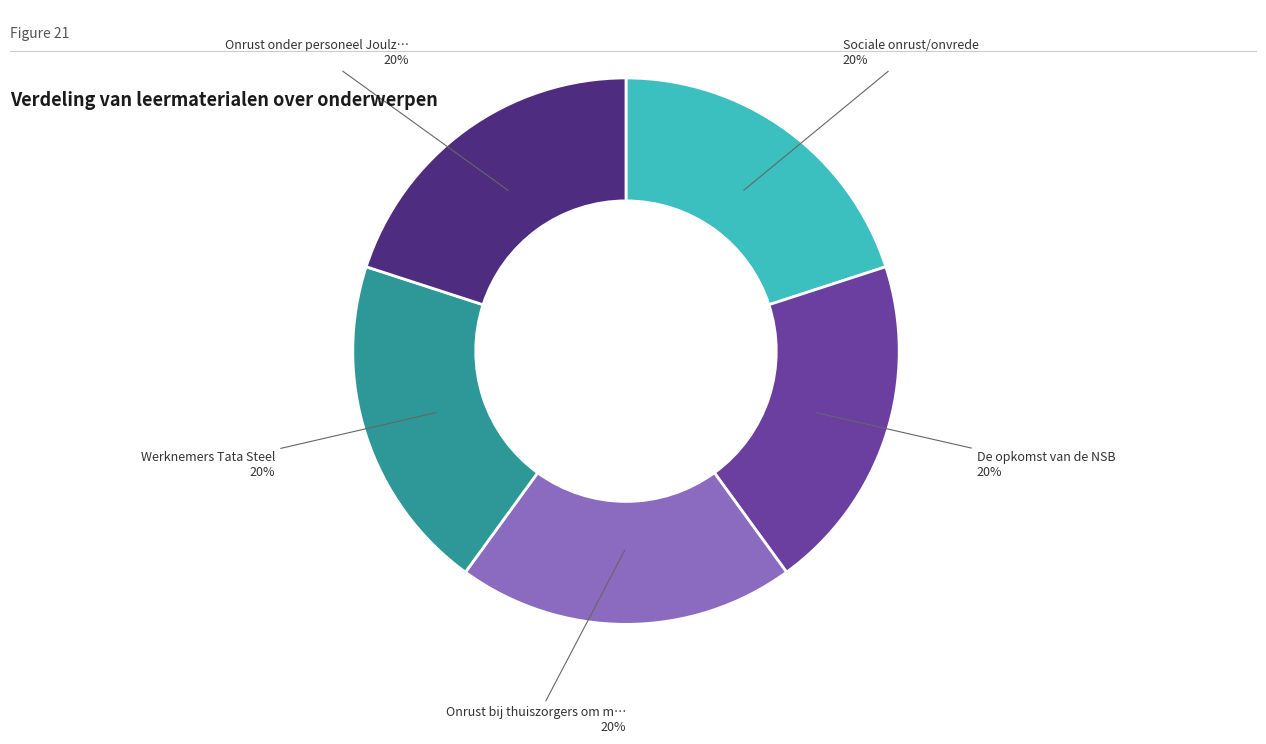

To the nearest percent, what is the average slice percentage?

20%